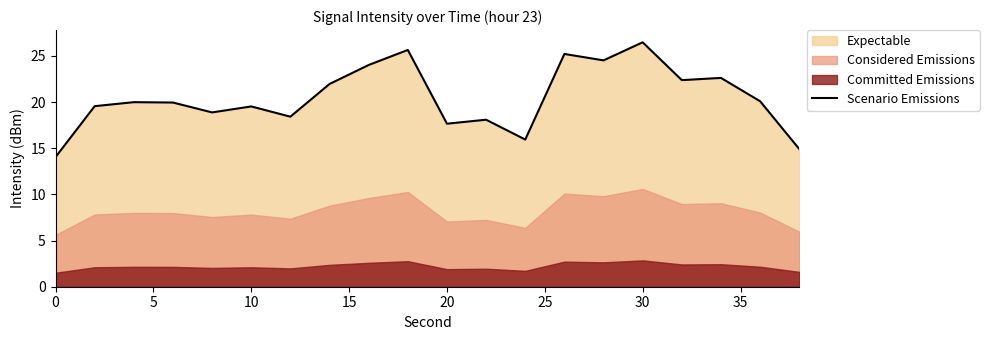

What is the greatest value displayed?

26.5